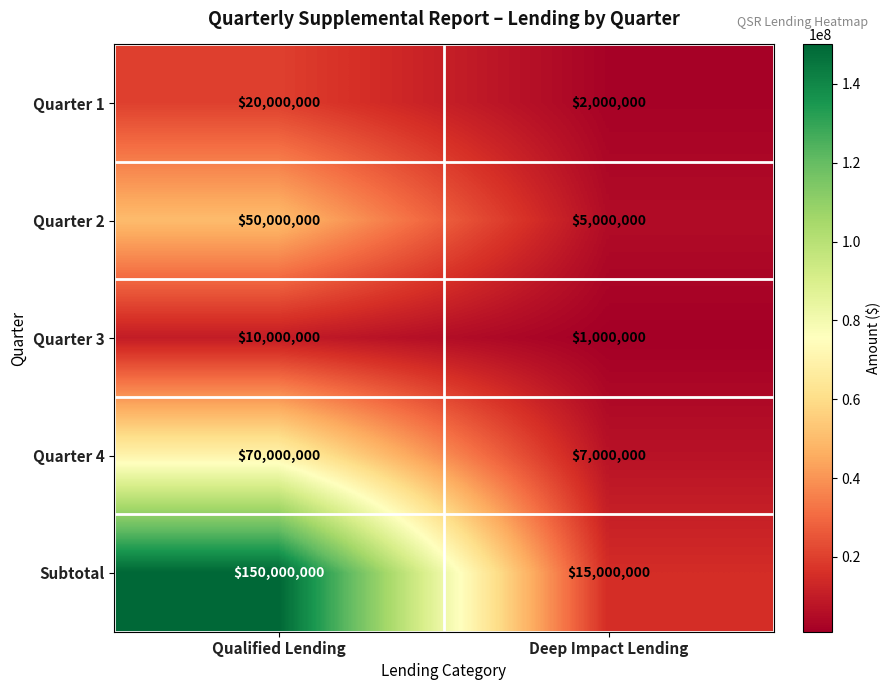

What is the sum of all Subtotal values?

165000000